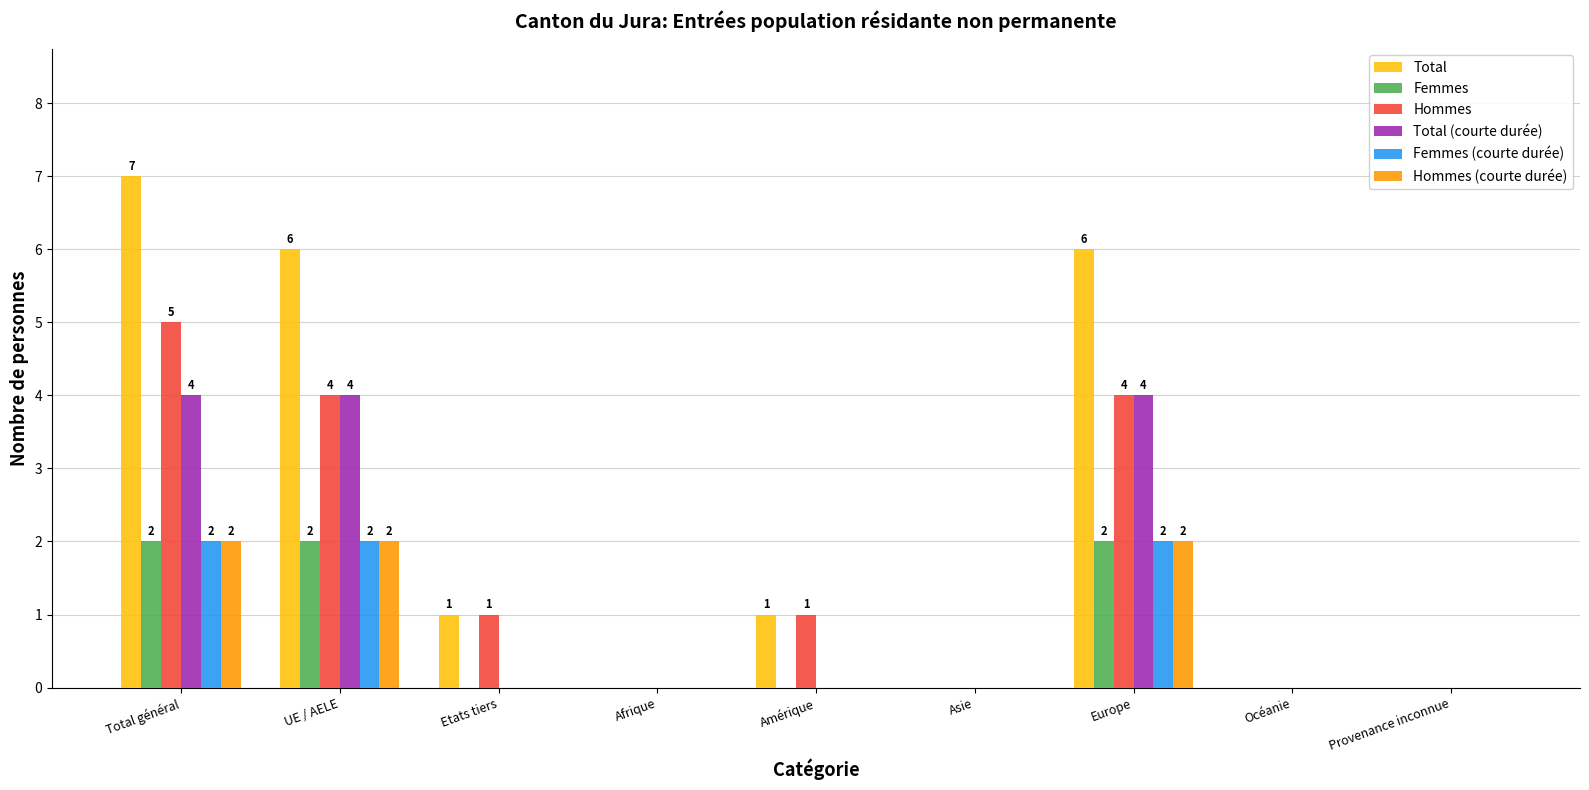

The Total series shows 9 at Europe. True or false?

False